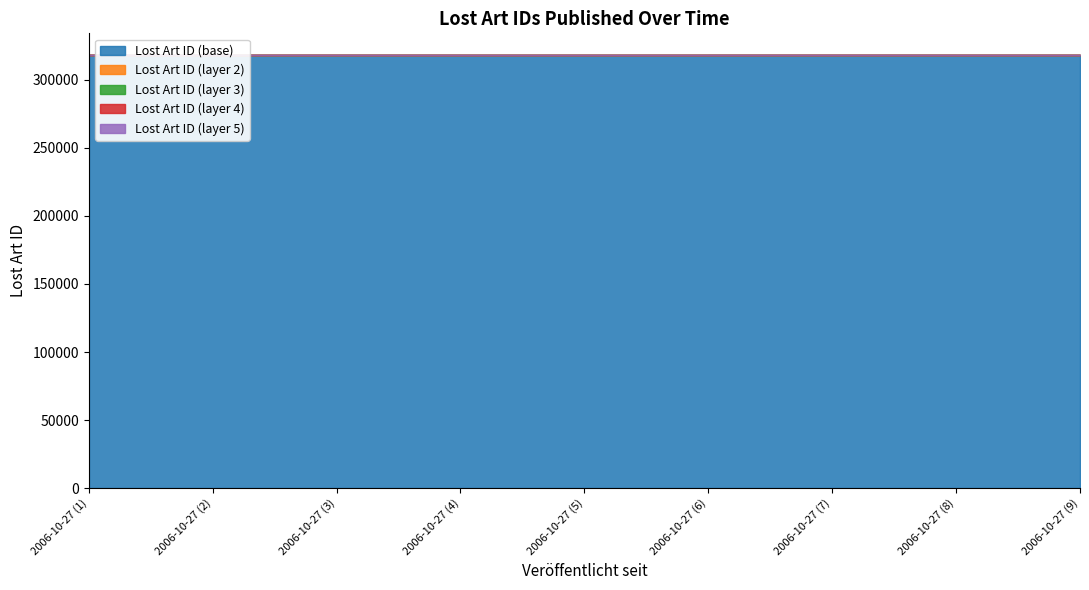

The value at 2006-10-27 (9) is 318280. True or false?

True